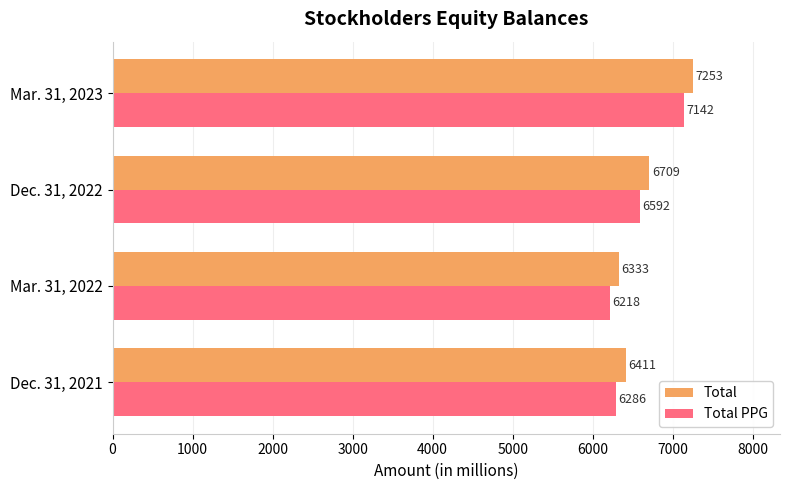

What is the difference between the maximum and second lowest values in the Total series?

842